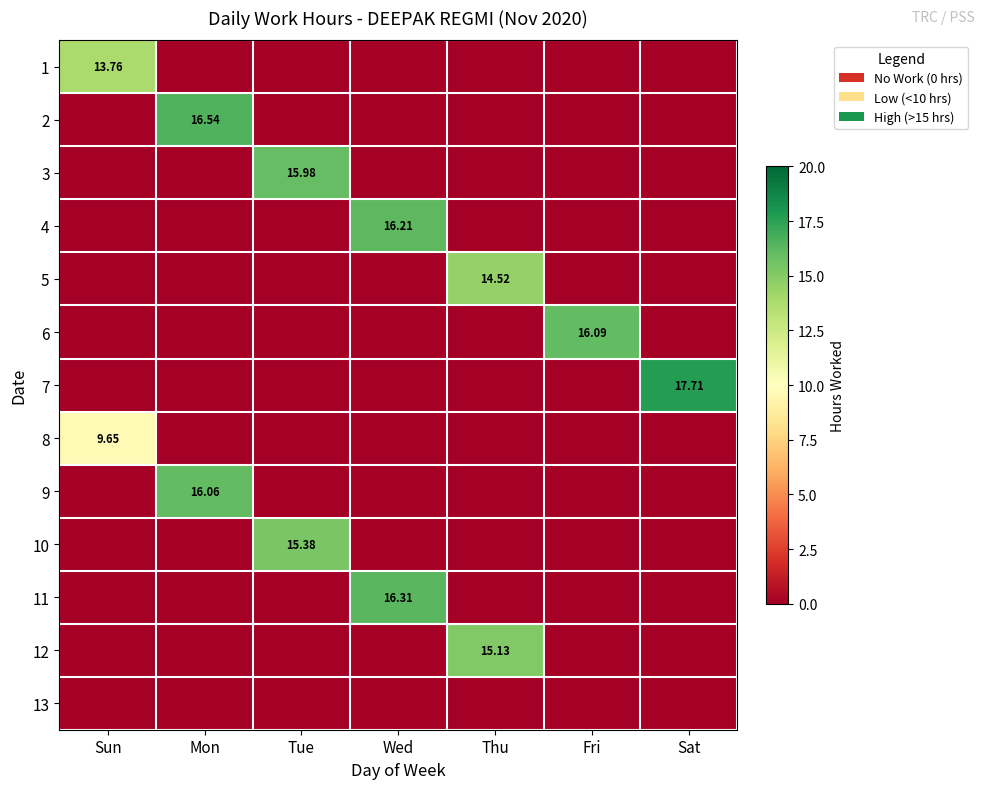

Which series has the largest range (max minus min)?

7